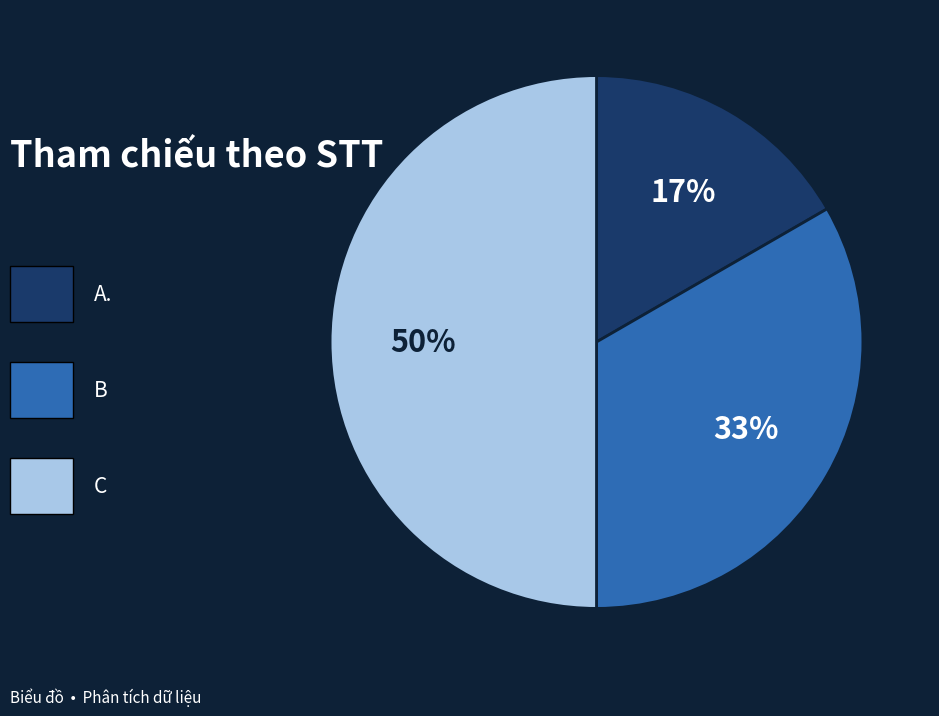

To the nearest percent, what is the average slice percentage?

33%